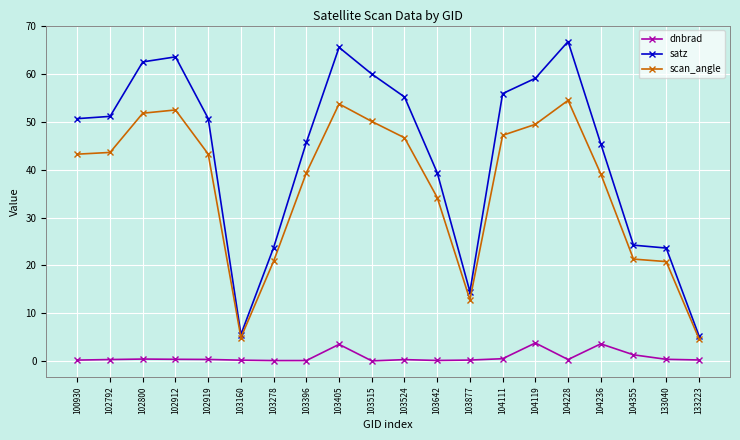

What is the sum of all scan_angle values?

734.2